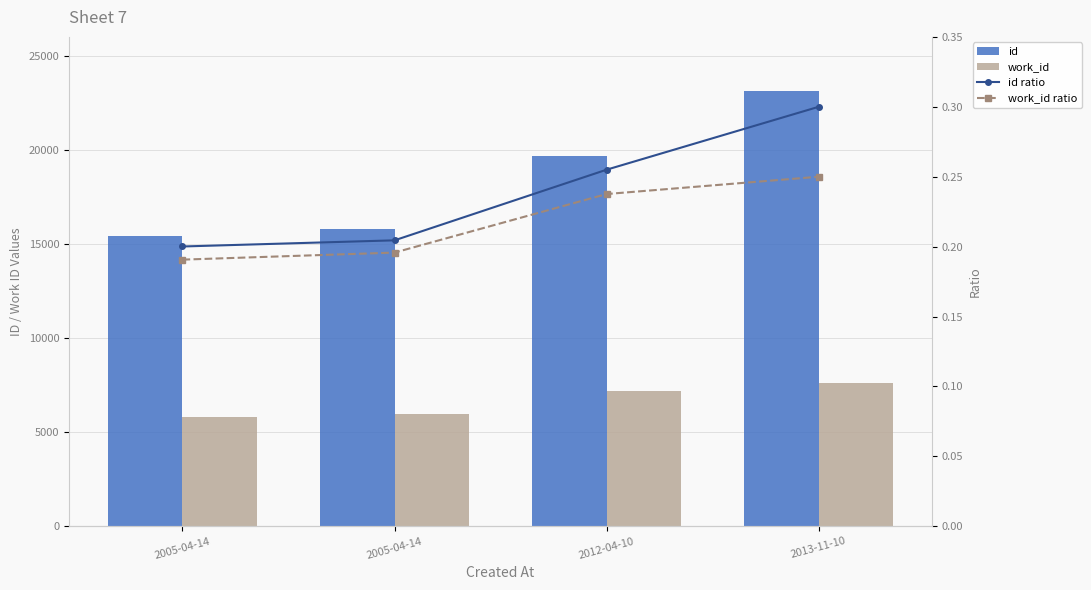

What is the spread (max minus min) of values at 2005-04-14?

15436.8